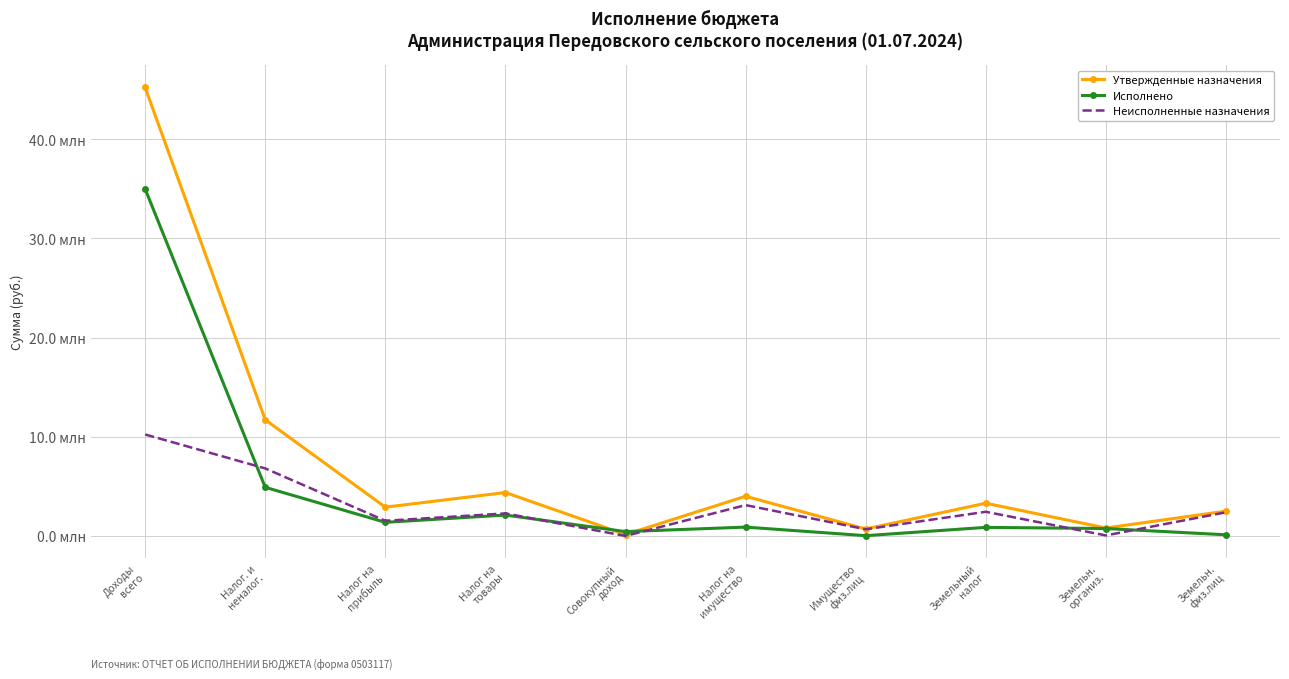

Which series has the largest range (max minus min)?

Утвержденные назначения